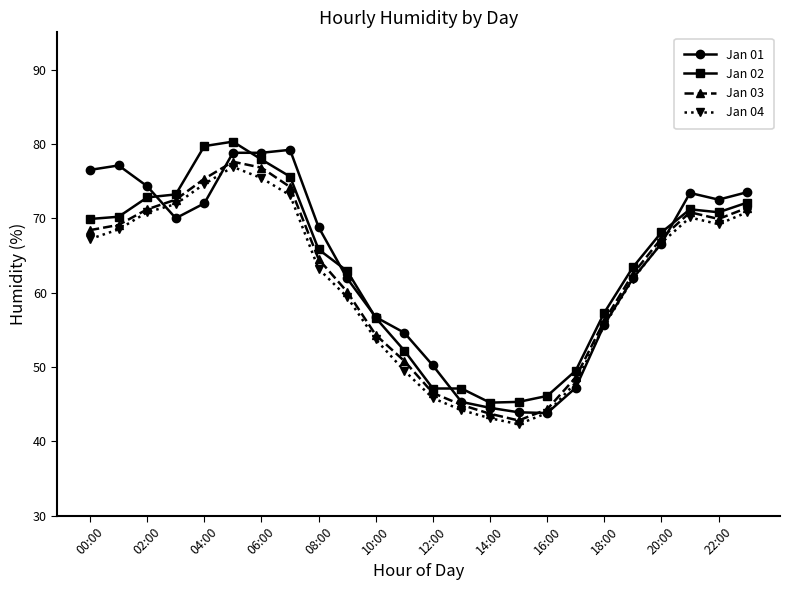

What is the value of the Jan 01 point at the 8th from the left?

79.2